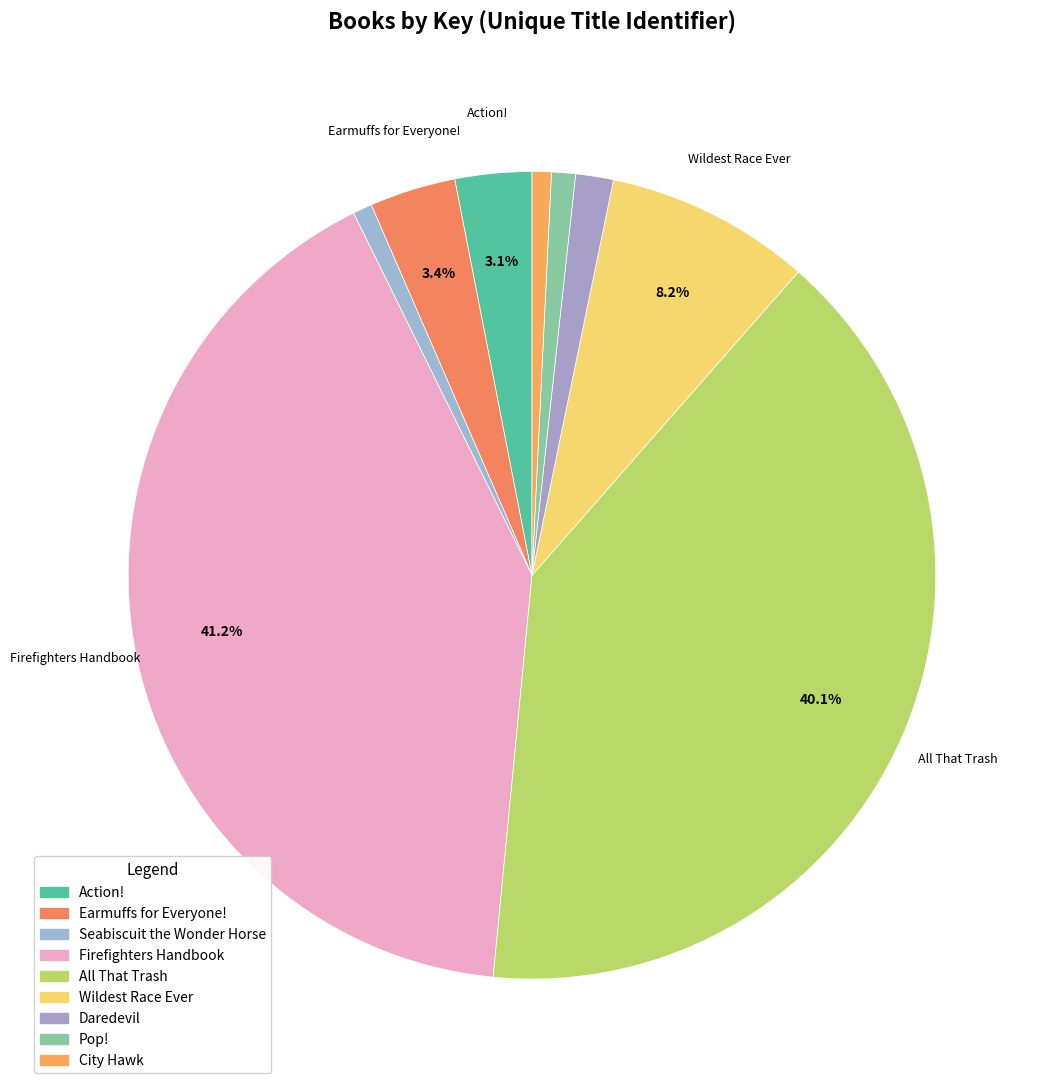

Is there any slice that represents more than half of the pie?

No